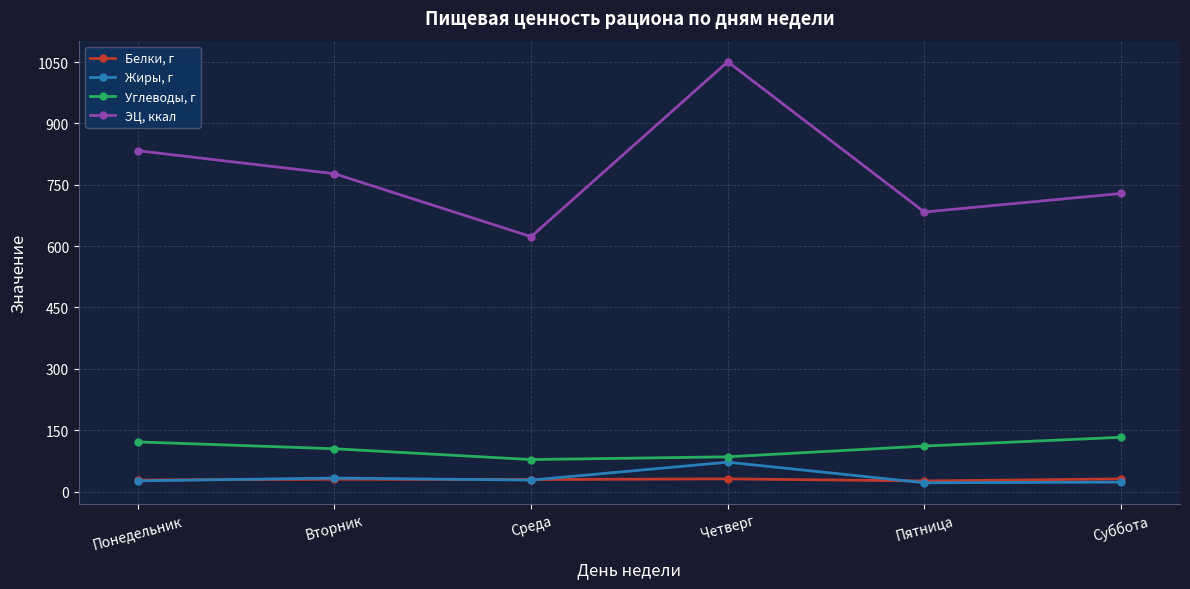

At which label does ЭЦ, ккал reach its peak?

Четверг